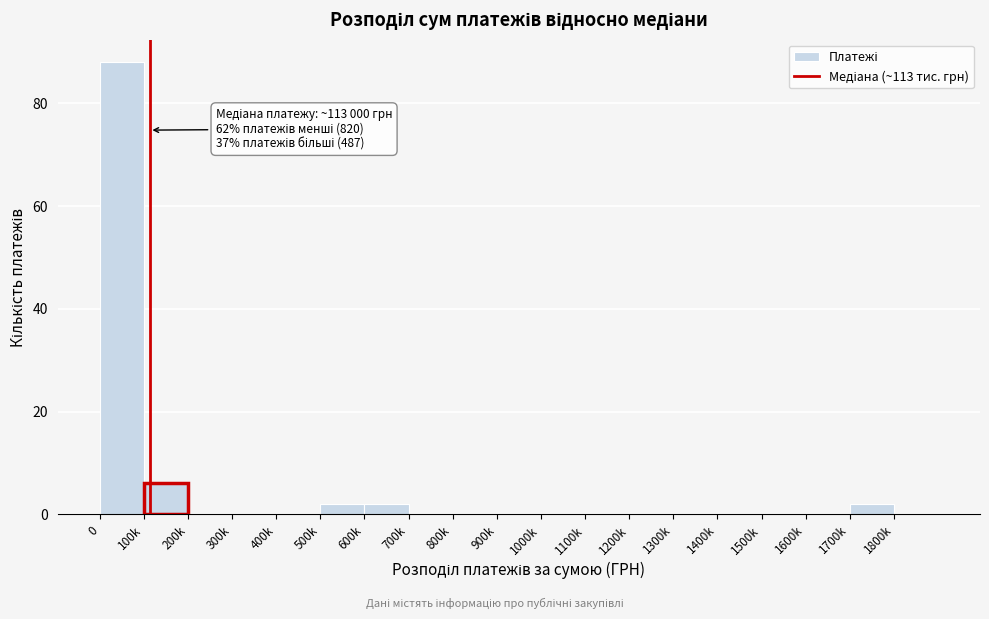

Reading left to right, list all the values displayed in this chart.

0=88	100k=6	200k=0	300k=0	400k=0	500k=2	600k=2	700k=0	800k=0	900k=0	1000k=0	1100k=0	1200k=0	1300k=0	1400k=0	1500k=0	1600k=0	1700k=2	1800k=0